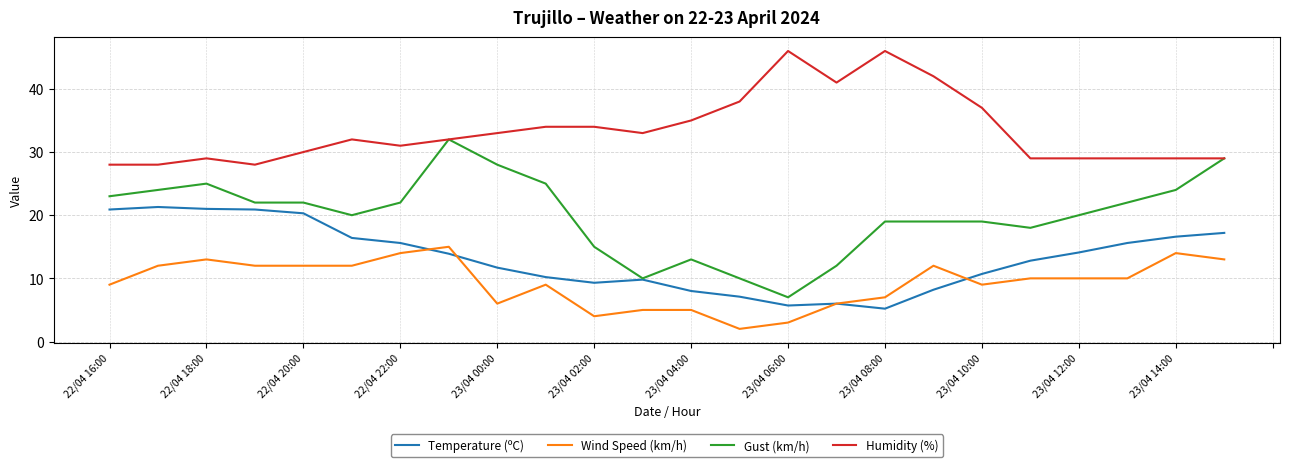

True or false: Temperature (ºC) and Wind Speed (km/h) intersect in this chart.

True